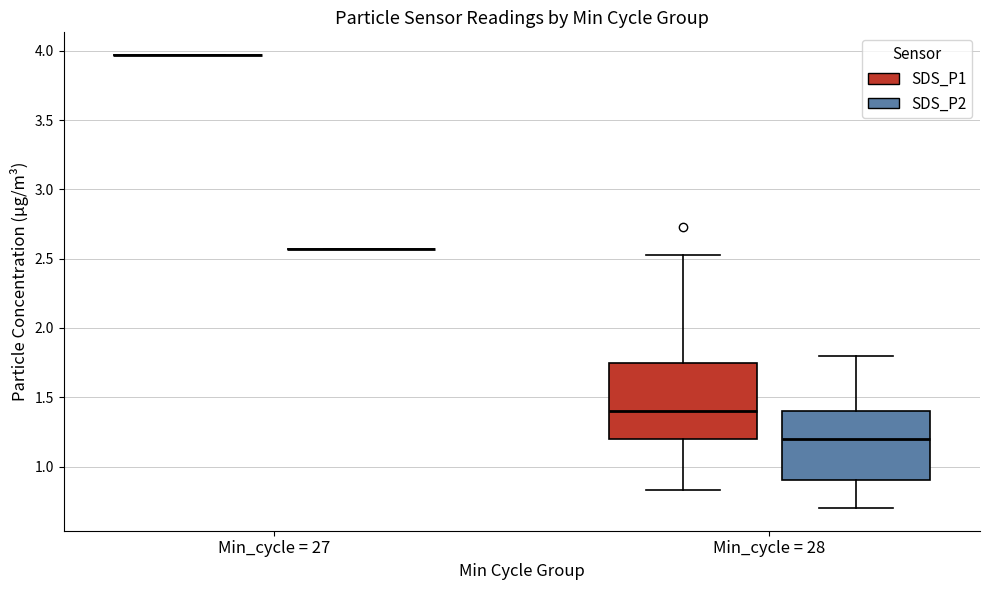

Comparing the boxes themselves (not the whiskers), which one is the tallest?

Min_cycle = 28 (SDS_P1)